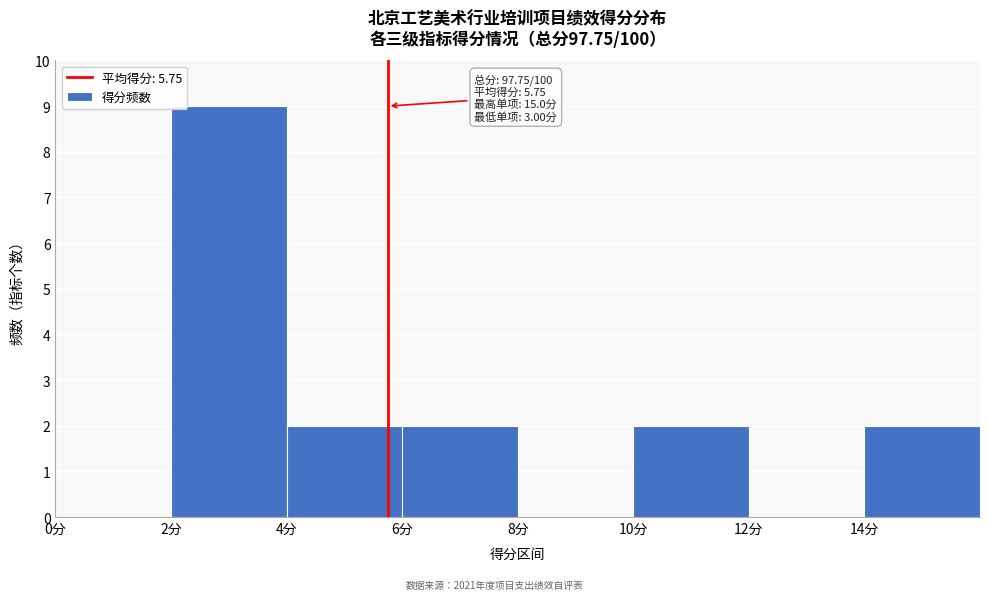

Which range on the x-axis has the tallest bar?

2 to 4